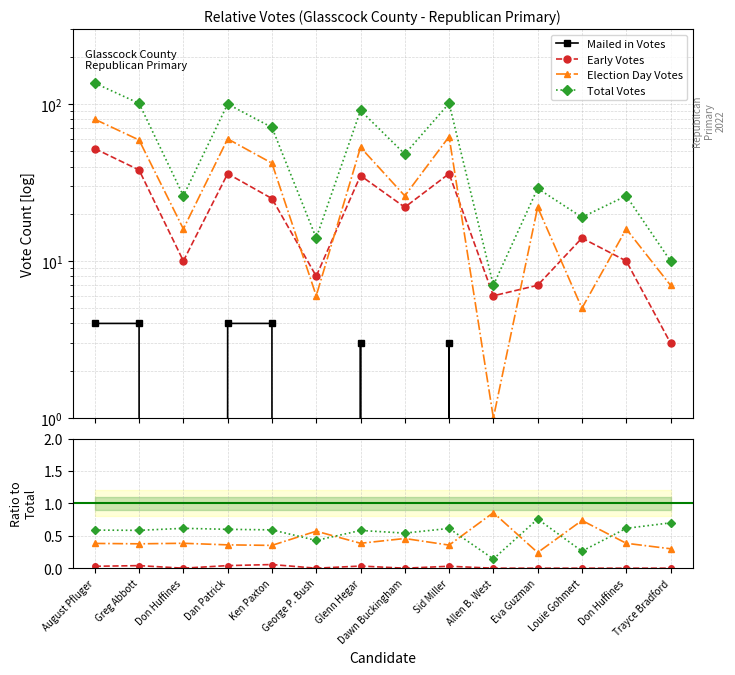

True or false: Election Day Votes has more than 1 points higher than both neighbors.

True